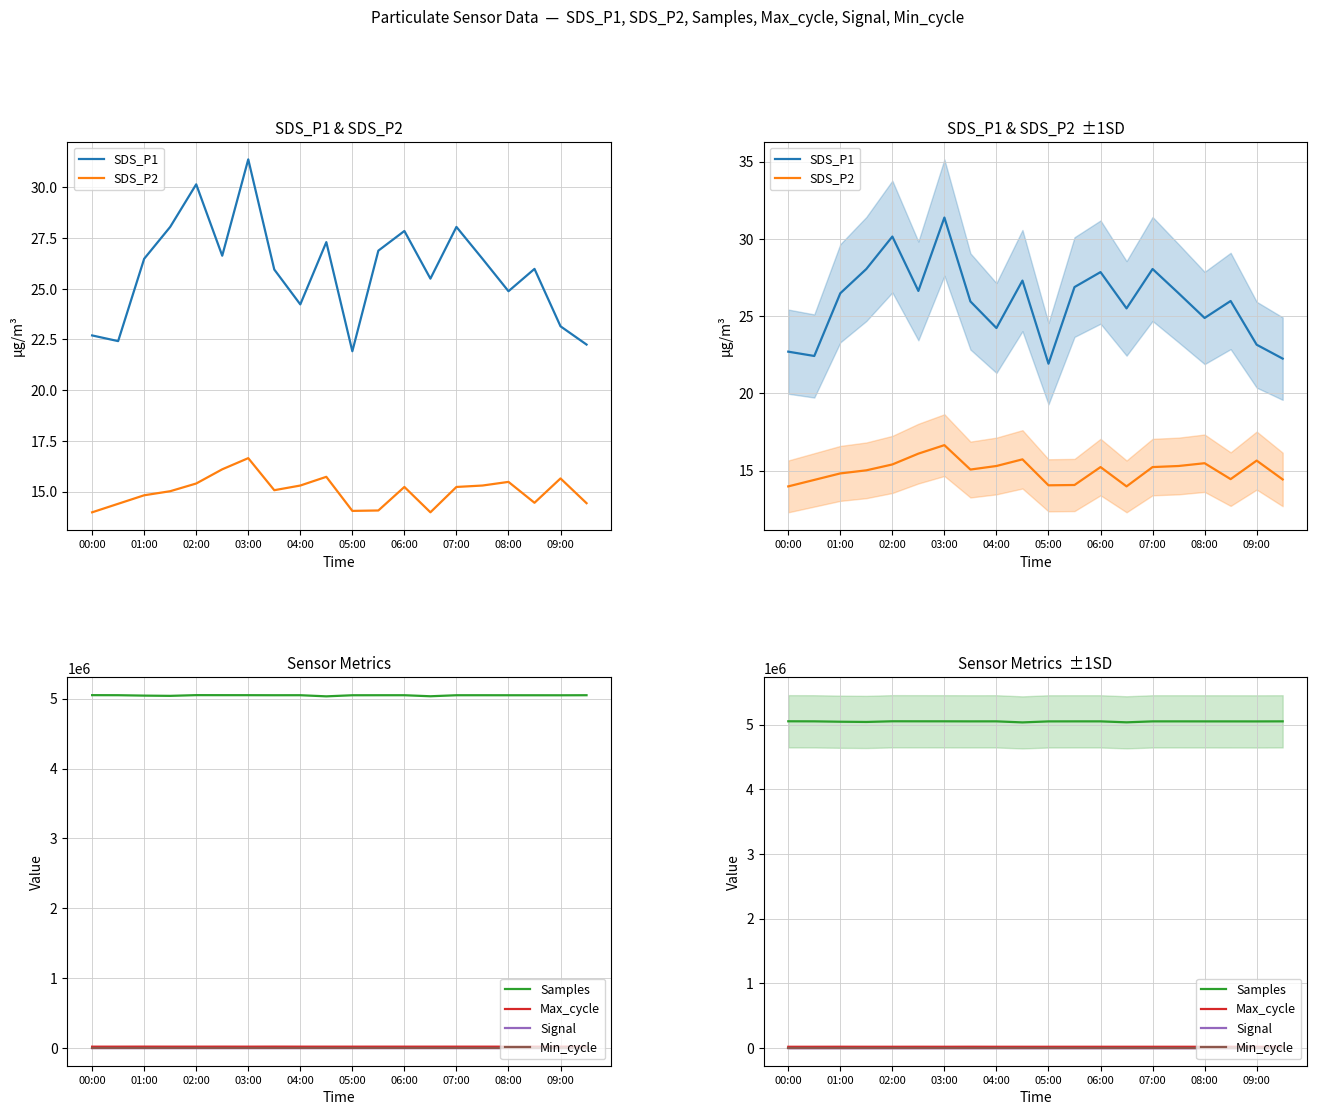

At which label does Min_cycle reach its minimum?

00:00